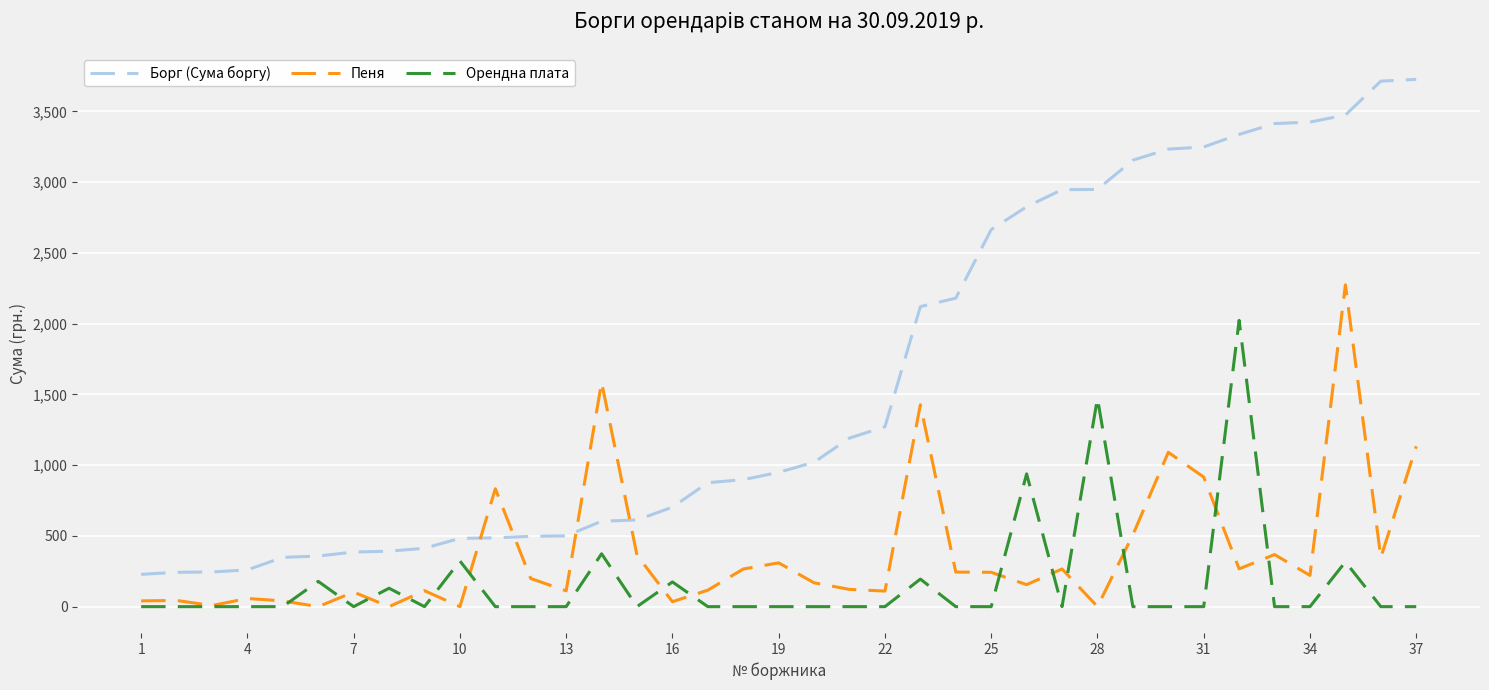

What is the maximum value for Пеня?

2274.7